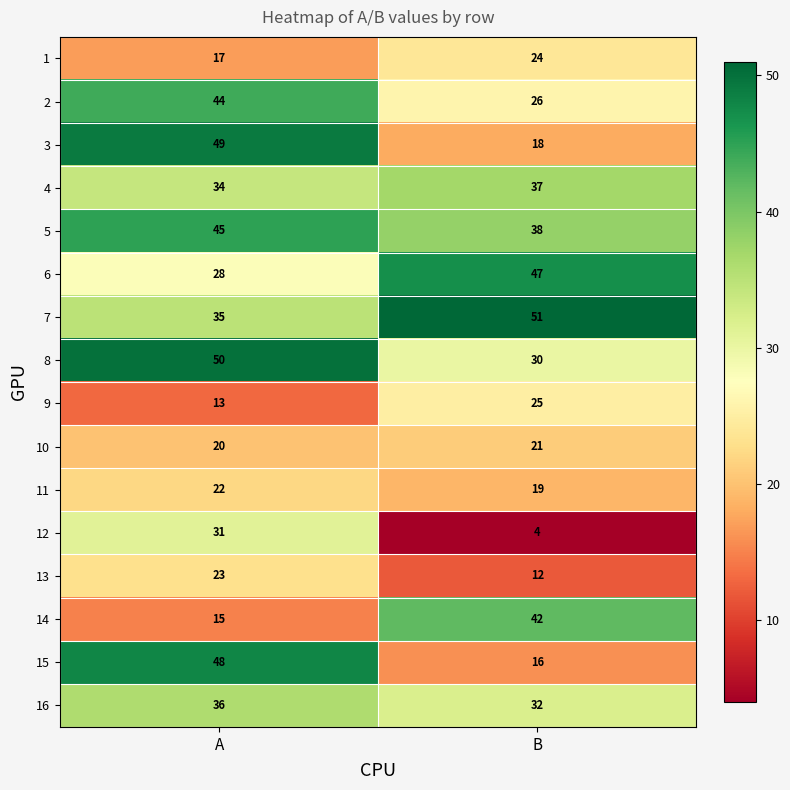

How many data points in 7 are less than 51?

1